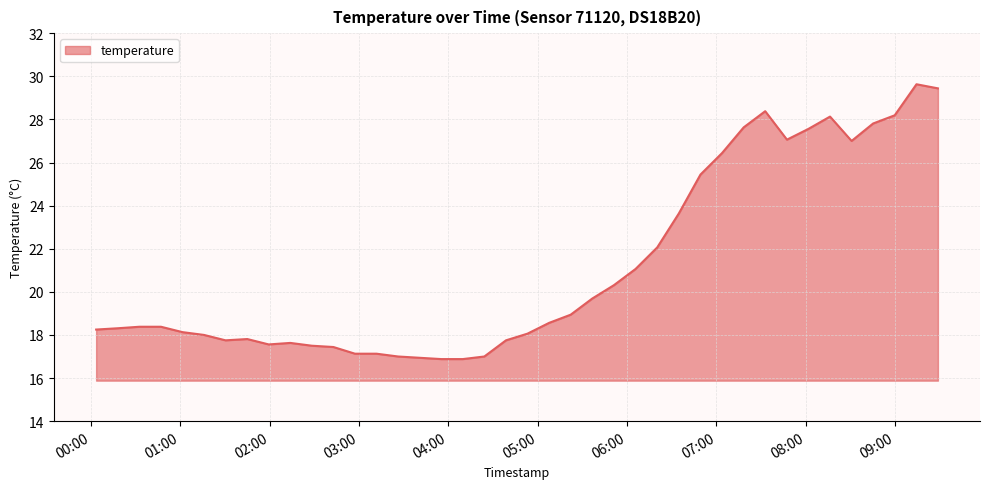

What is the average value?

21.2